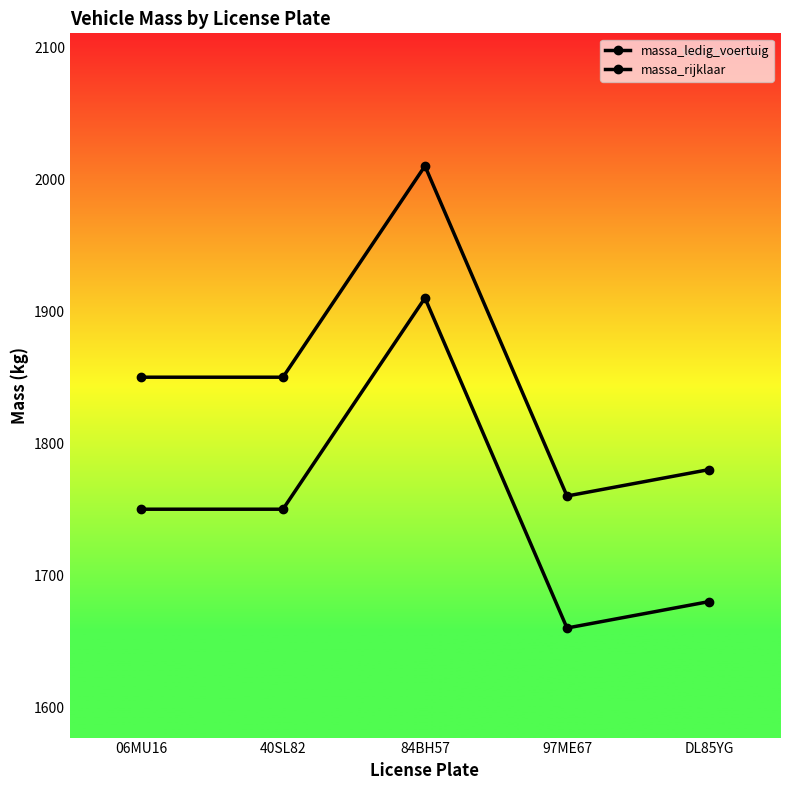

How many interior local peaks does the massa_ledig_voertuig series have?

1